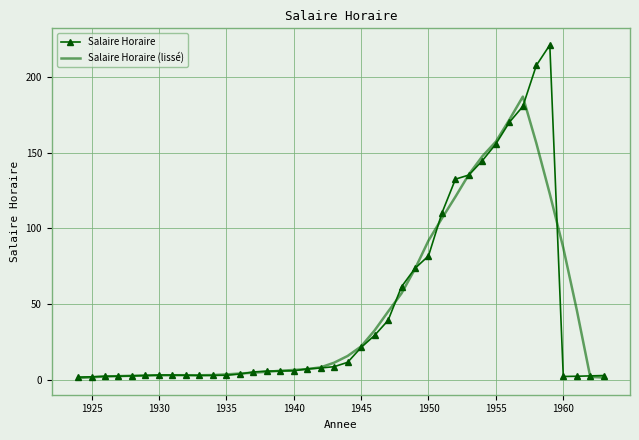

What is the greatest value displayed?

221.0